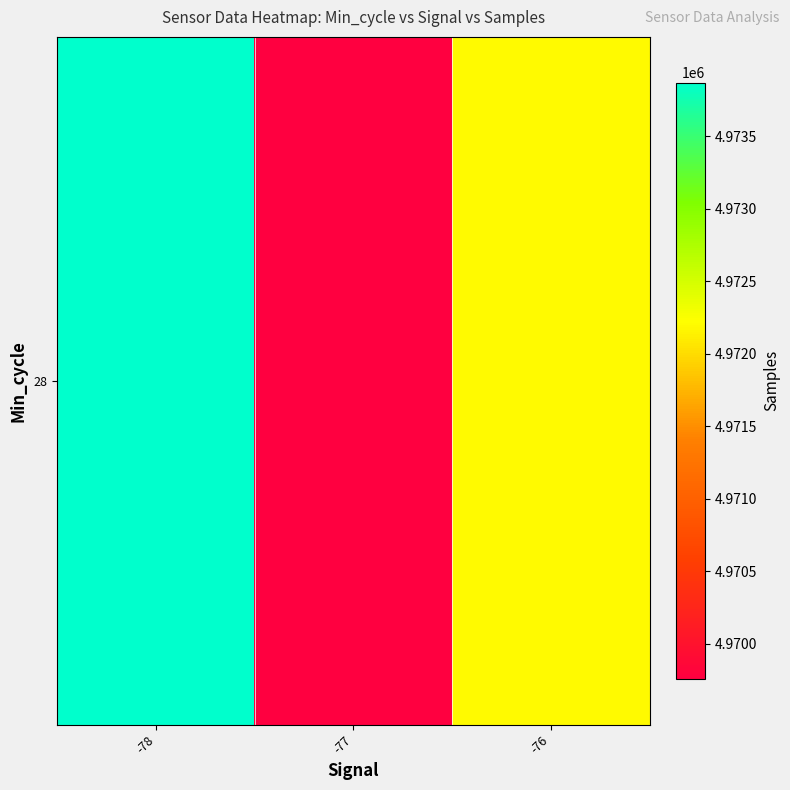

Reading right to left, extract all data points from this chart.

4972197.2	4969759.0	4973870.4